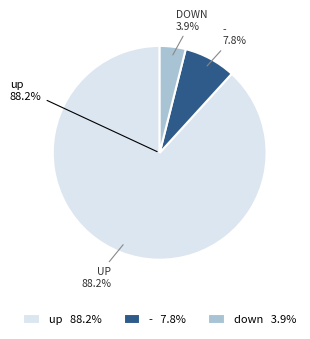

Is it true that up is 69% of the pie?

False